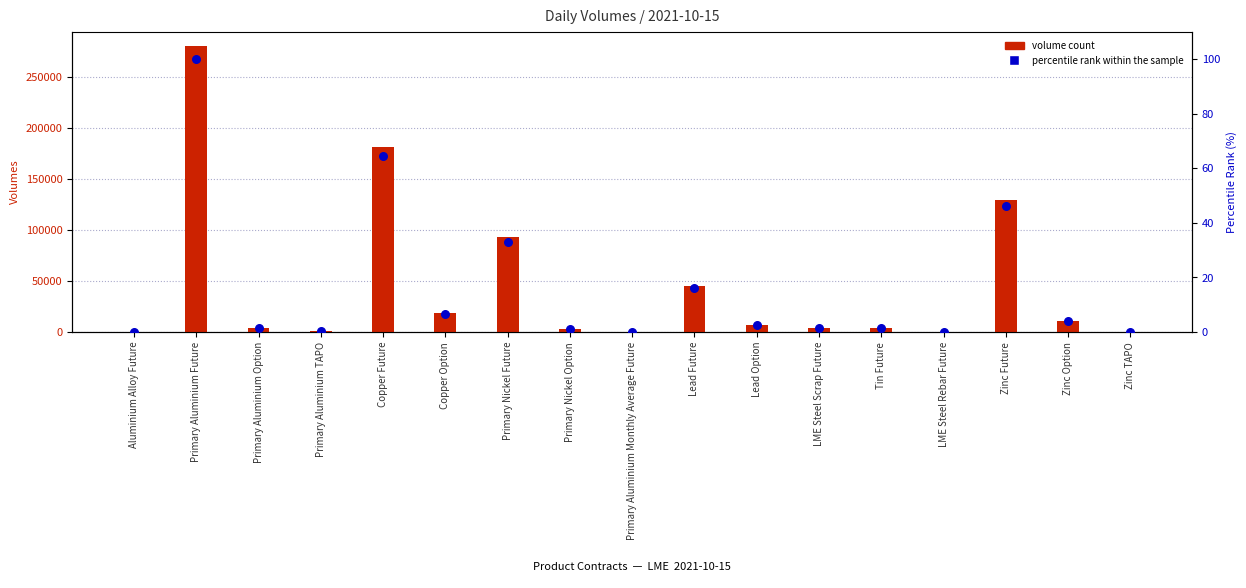

Which series has the largest Y range (max minus min)?

volume count